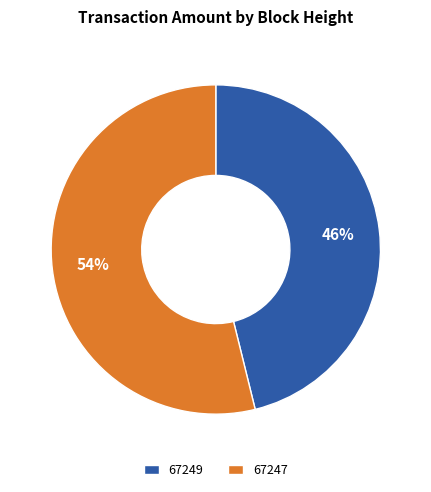

Is it true that 67247 is 43% of the pie?

False